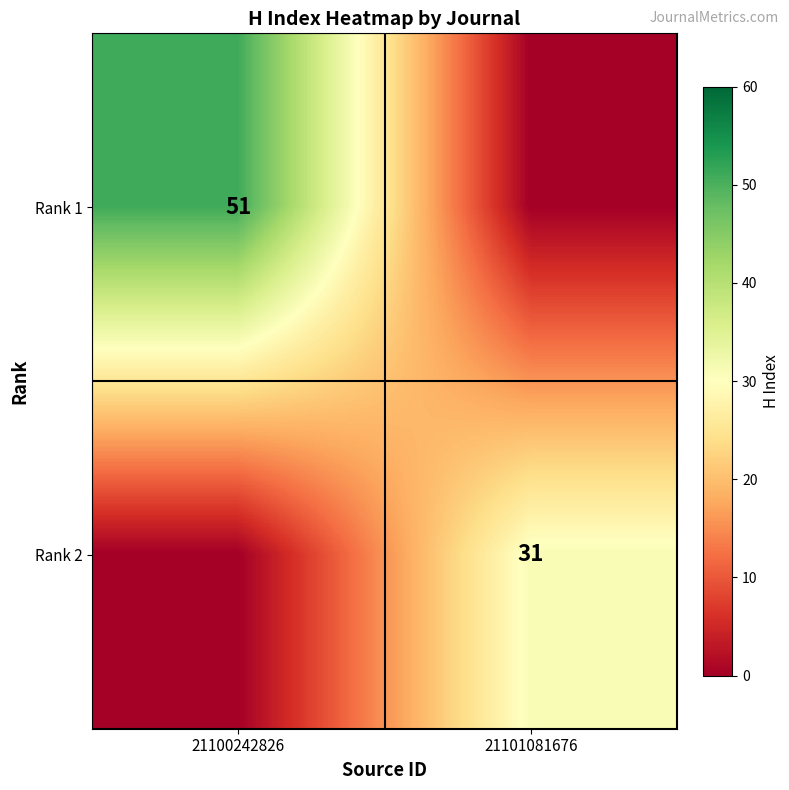

True or false: Rank 1 has a value of 29 at 21100242826.

False